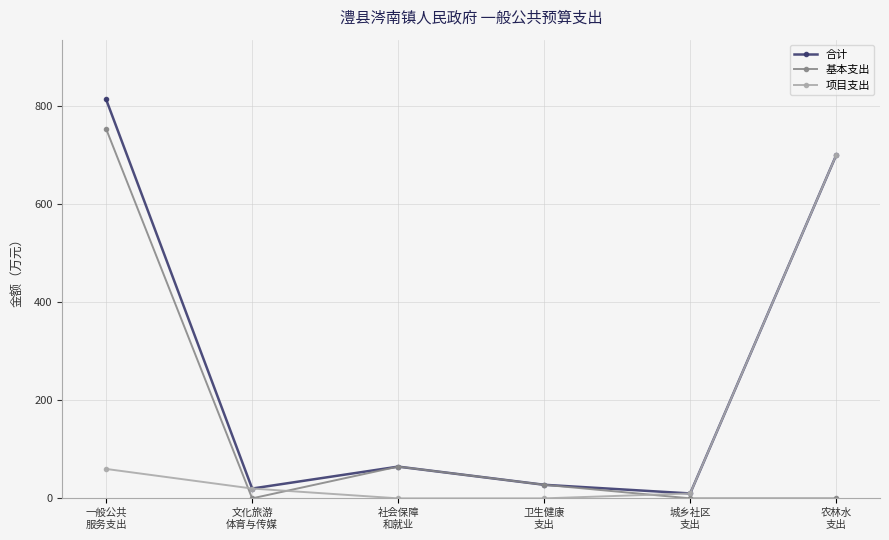

Reading left to right, what are all the values shown in this chart?

合计: 812.4	20.0	64.7	27.7	10.0	699.0
基本支出: 752.5	0.0	64.7	27.7	0.0	0.0
项目支出: 59.9	20.0	0.0	0.0	10.0	699.0